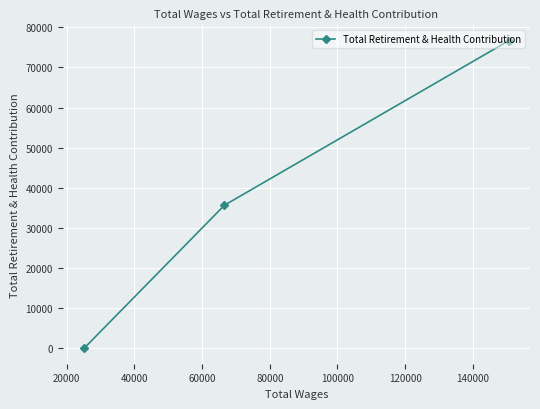

What is the greatest value displayed?

76668